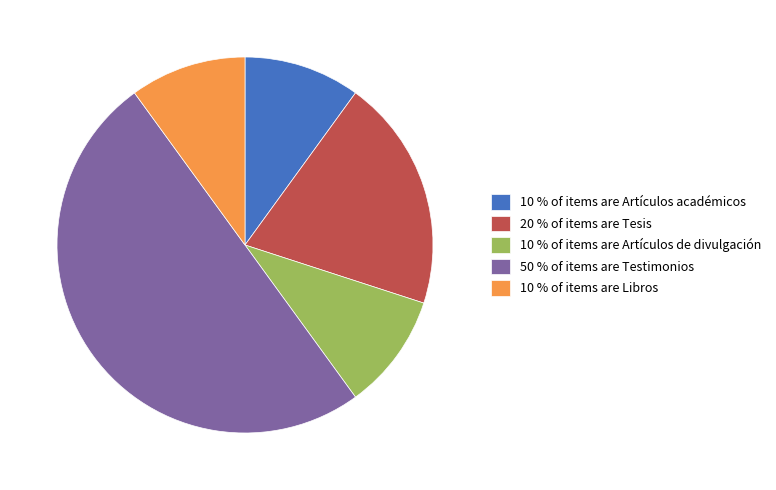

True or false: 50 % of items are Testimonios accounts for 50% of the total.

True